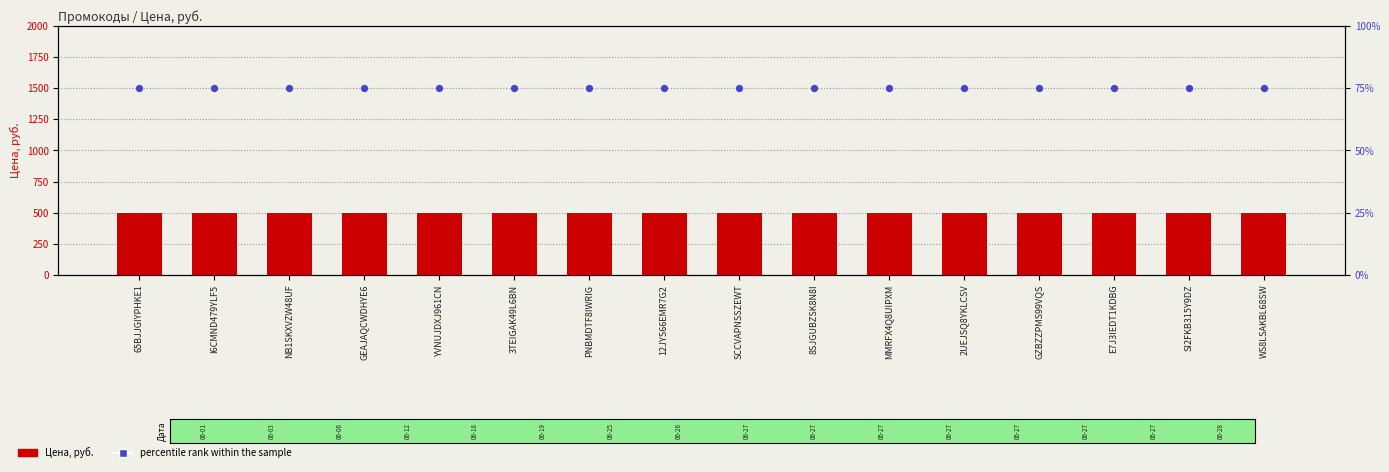

Which series has the widest spread of Y values?

Цена, руб.